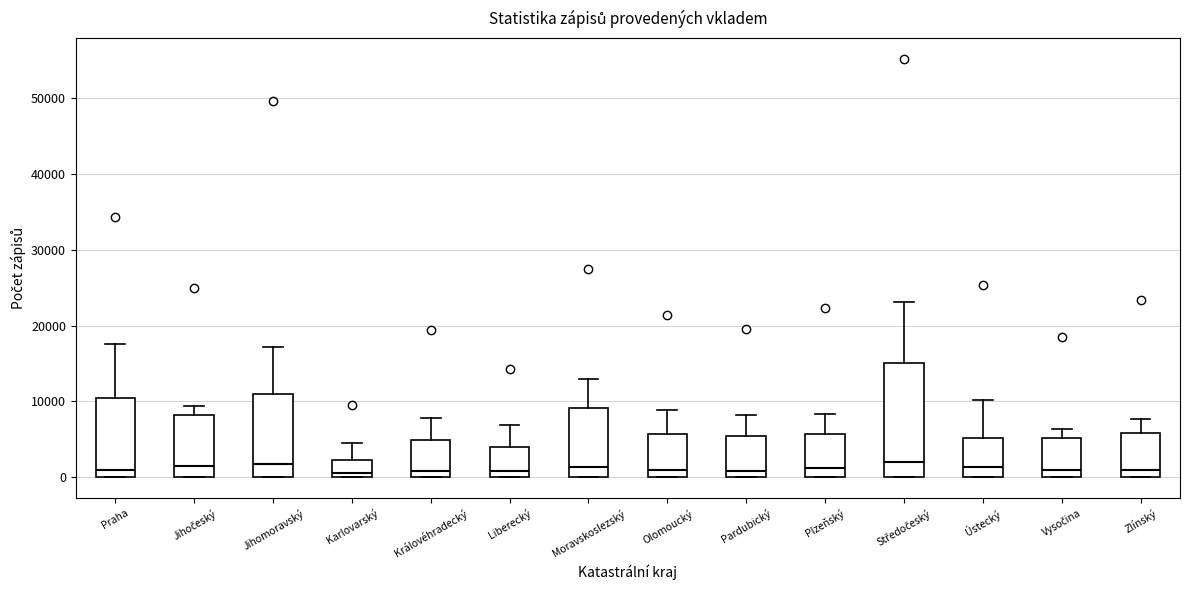

Where does the median line of the box for Pardubický sit on the y-axis? The values are not printed on the chart, so give them approximately, as read against the axis.

1000